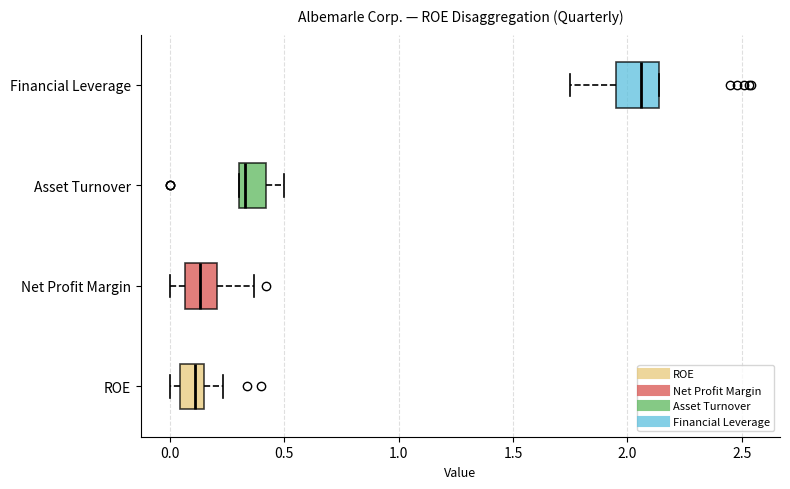

Which box's median line is the furthest to the right?

Financial Leverage